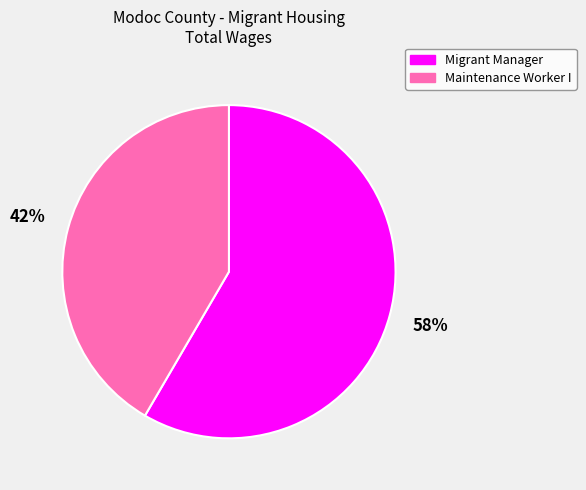

The Maintenance Worker I slice represents 34% of the pie. True or false?

False